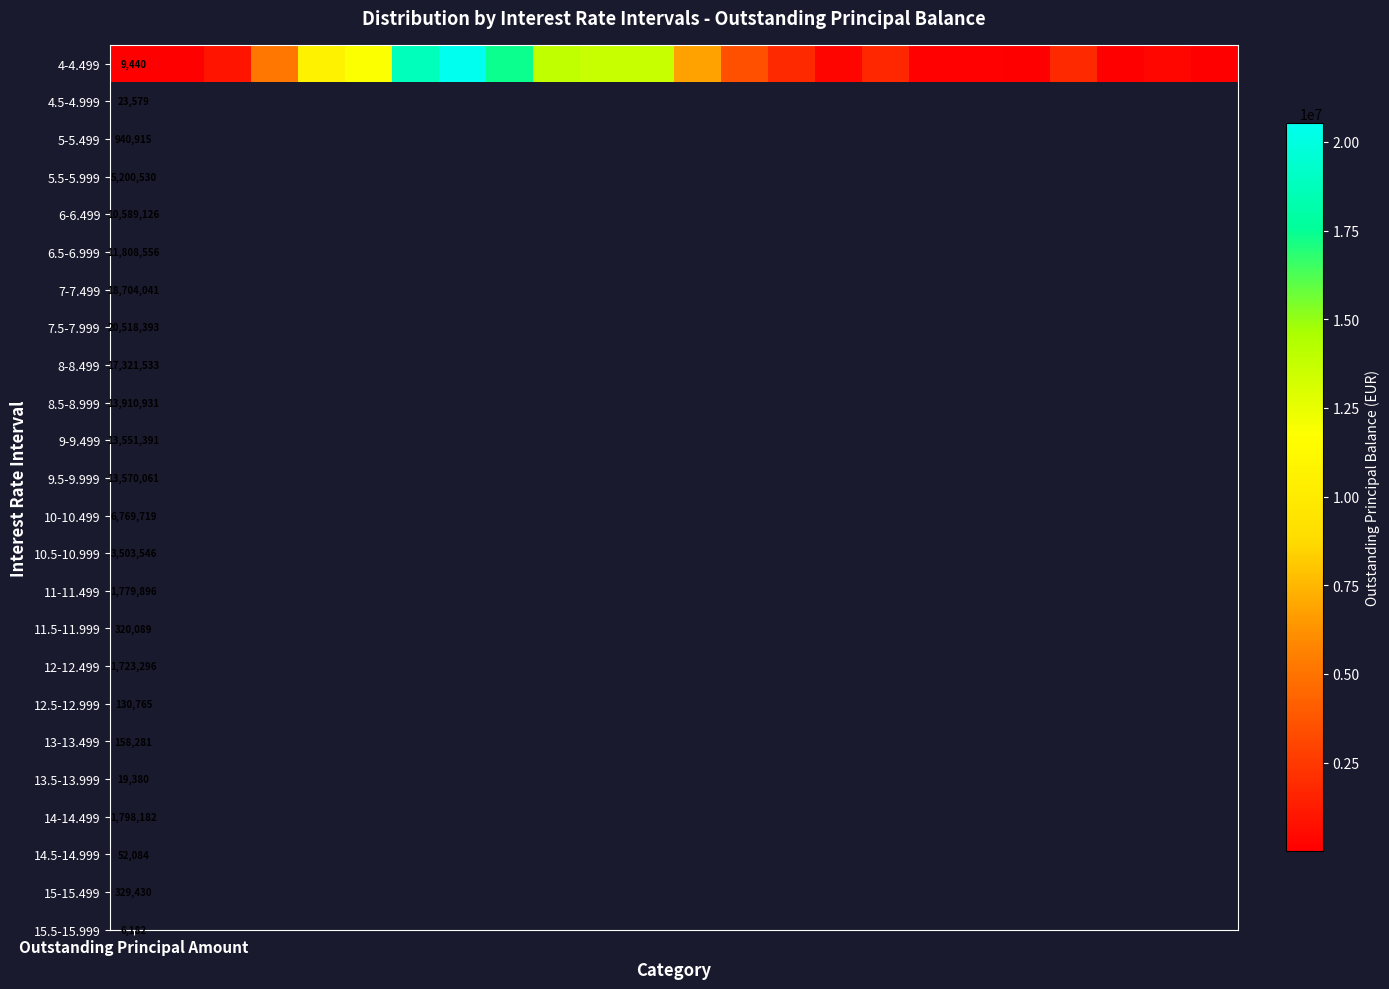

What is the change in value from 1 to 11?

+13546481.2